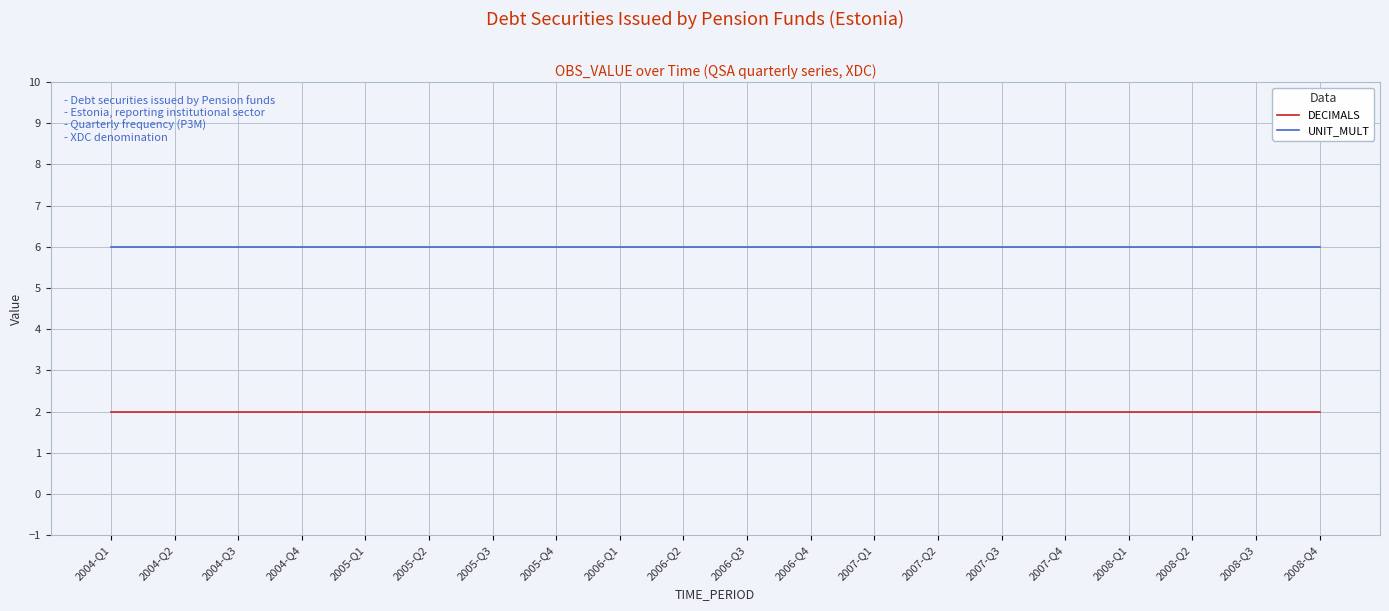

At 2007-Q1, list the series in order from largest to smallest.

UNIT_MULT, DECIMALS